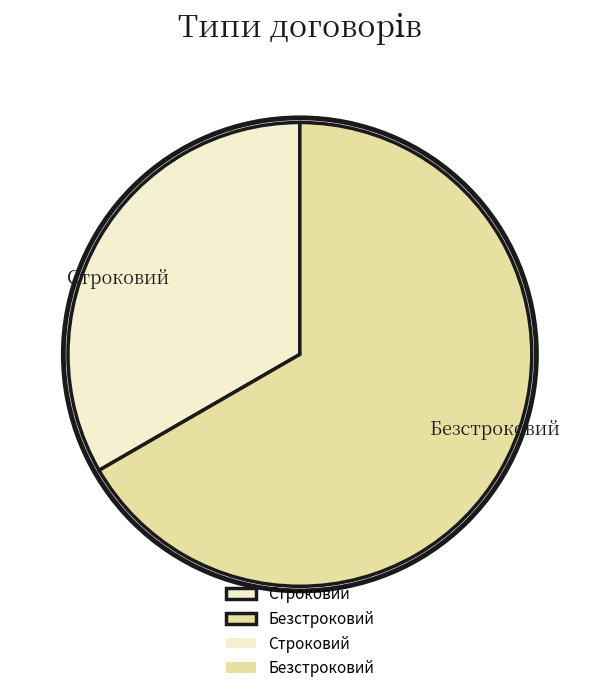

Which category has the biggest portion of the pie?

Безстроковий